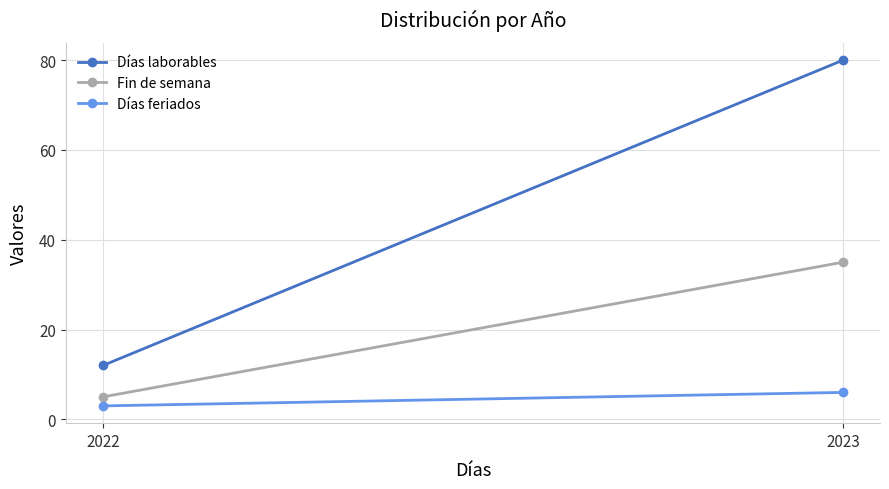

Is this an area chart (filled region under the line)?

No